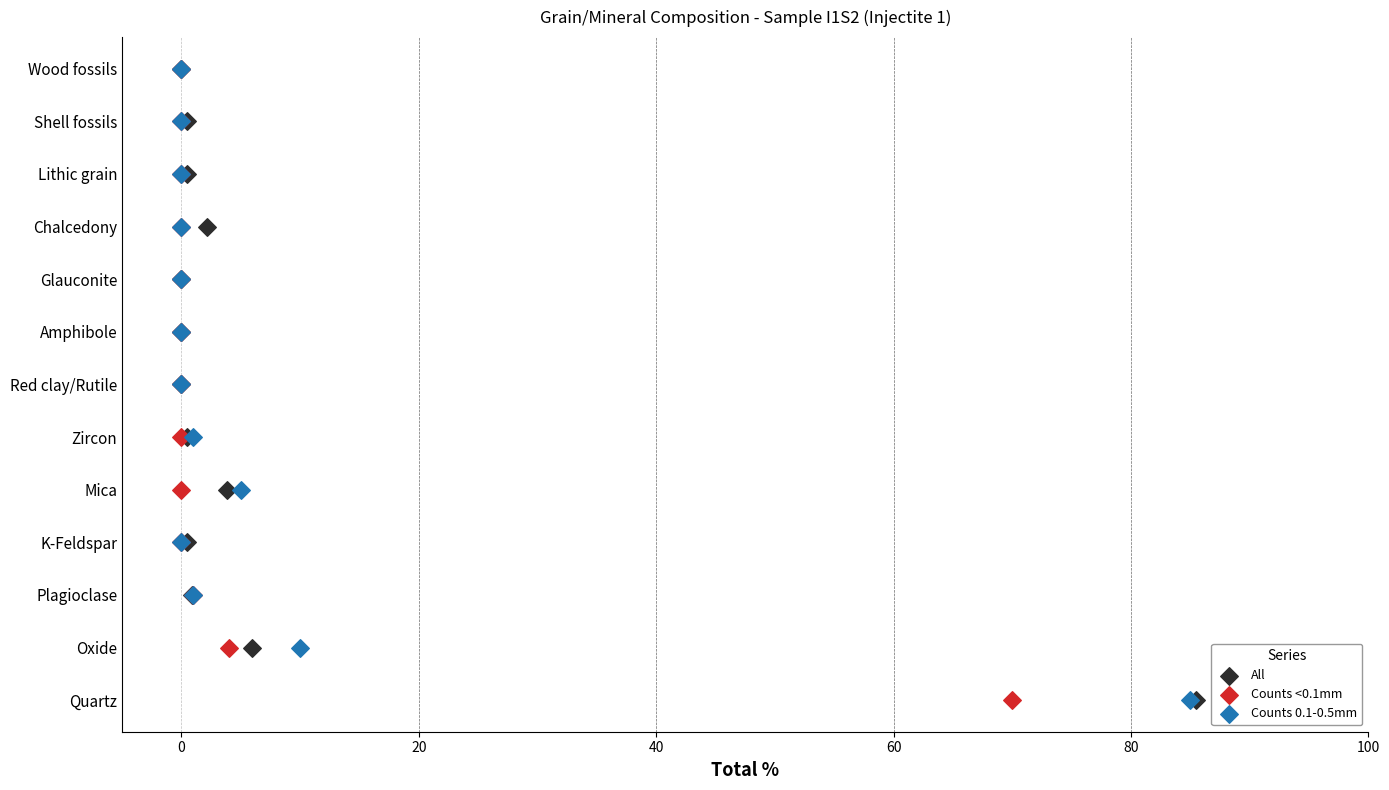

Which series reaches the maximum Y coordinate?

All